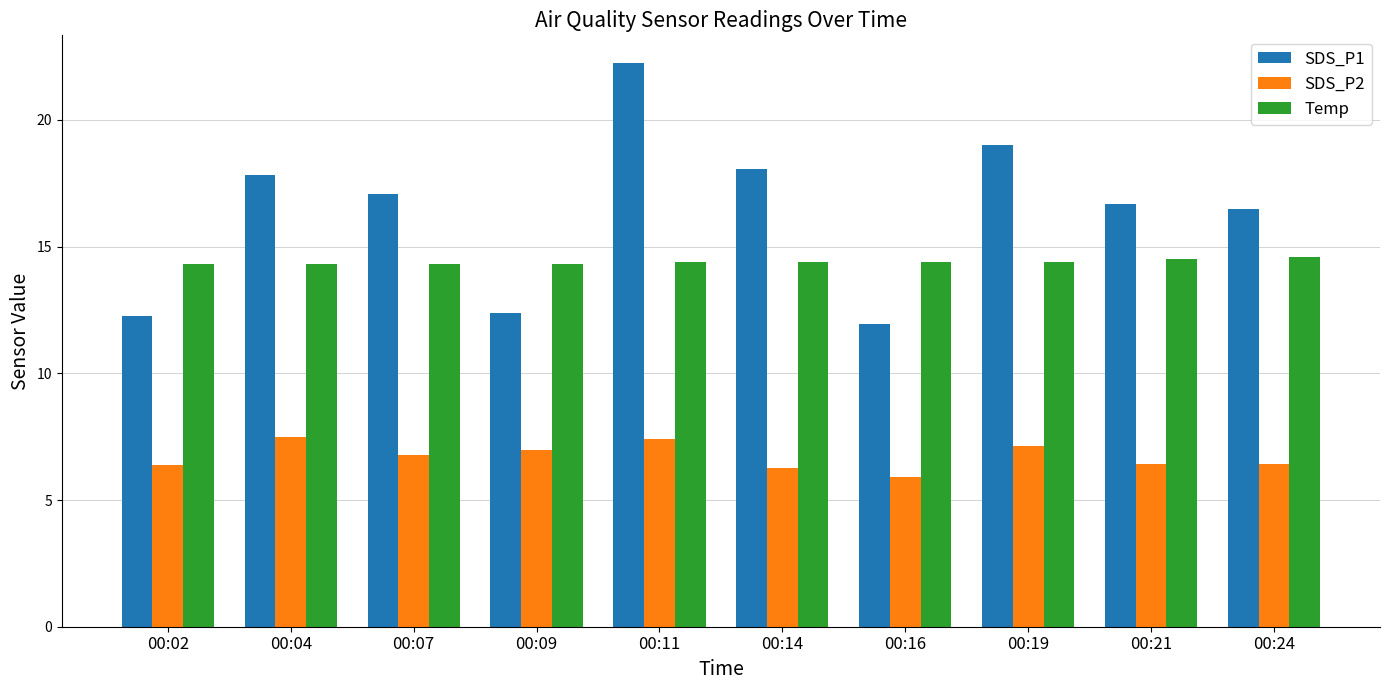

Rank the series by their maximum value, from highest to lowest.

SDS_P1, Temp, SDS_P2